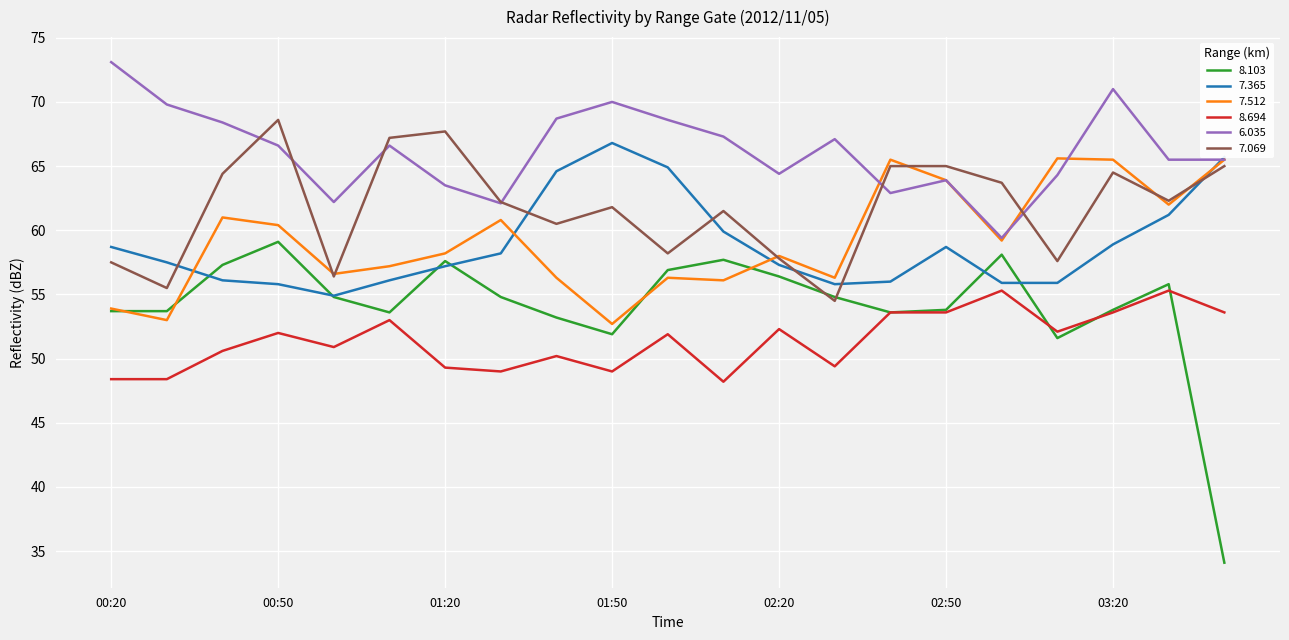

Which series has the largest total across all categories?

6.035